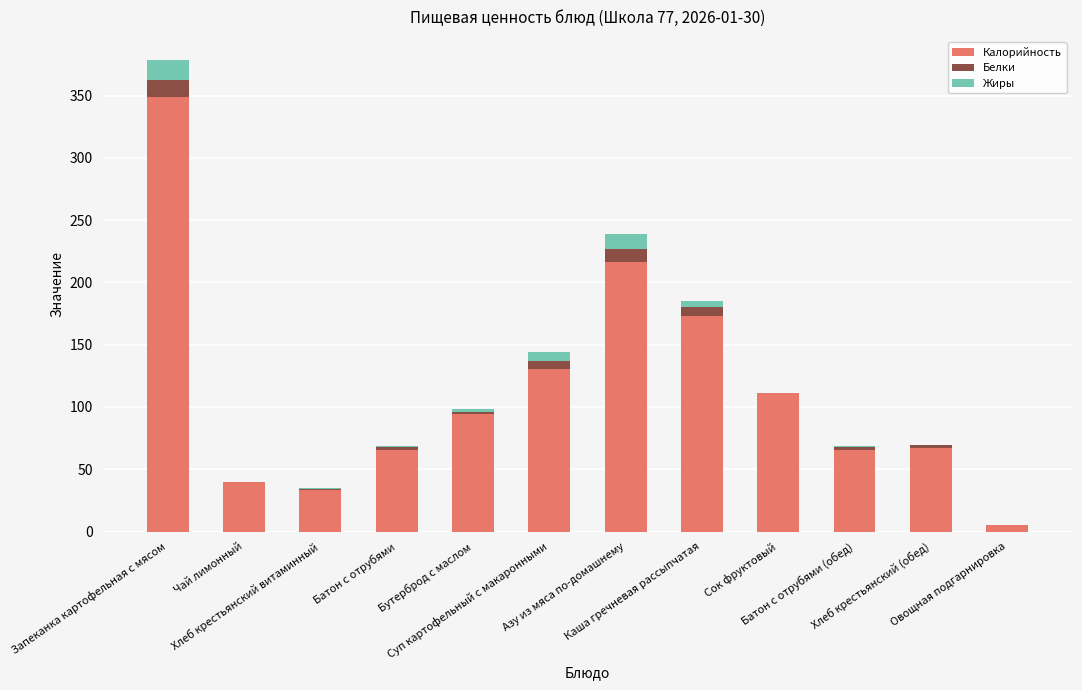

Are the bars grouped side by side (vs. stacked)?

No